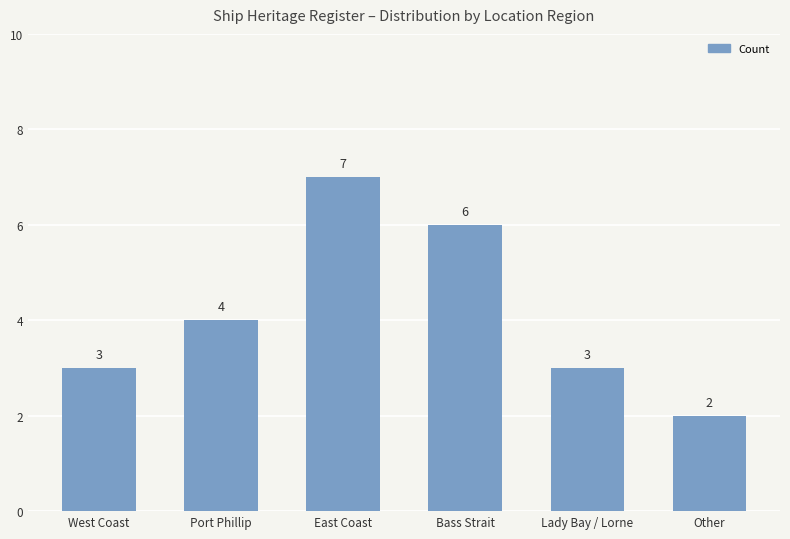

The value at East Coast is 7. True or false?

True